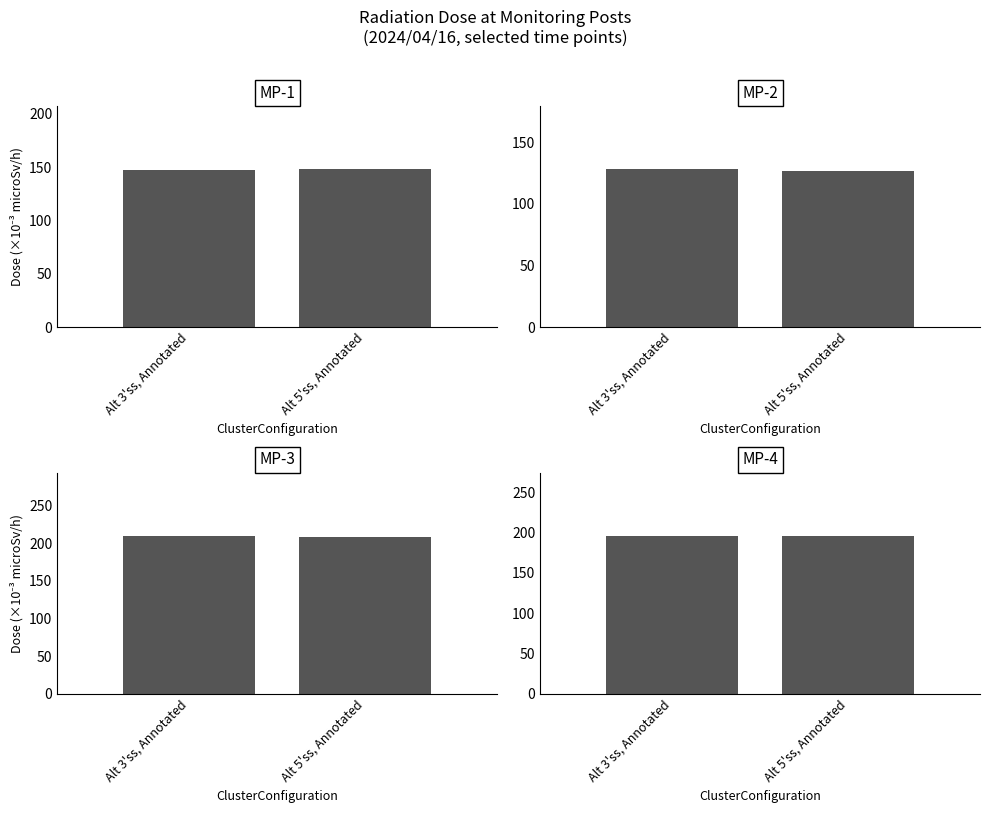

Reading left to right, list all the values displayed in this chart.

MP-1: 147	148
MP-2: 128	127
MP-3: 210	209
MP-4: 196	196